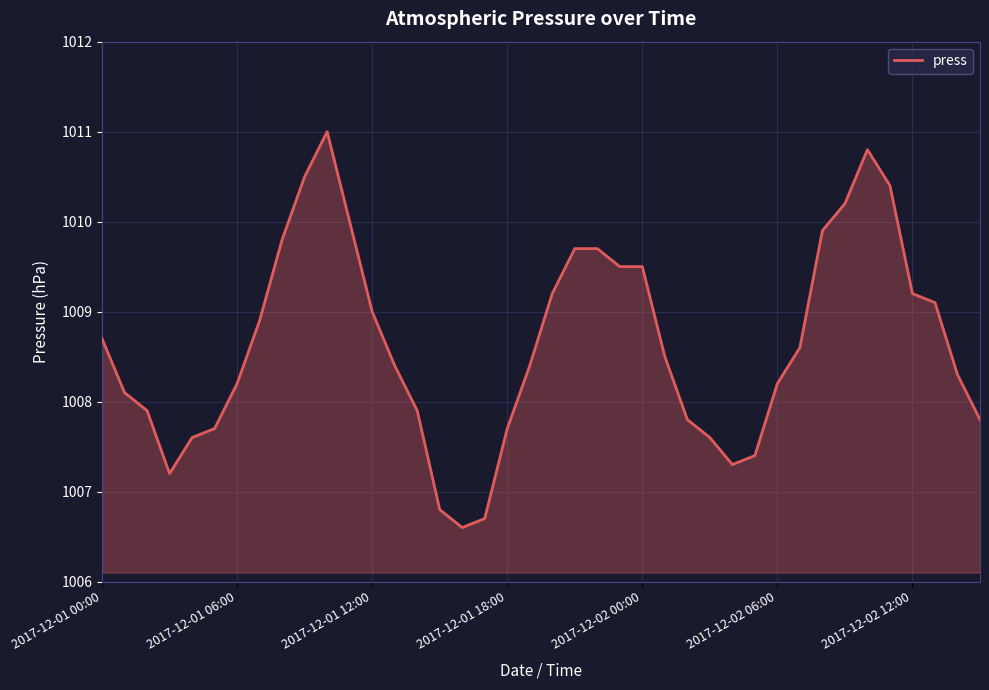

What is the maximum value shown in the chart?

1011.0